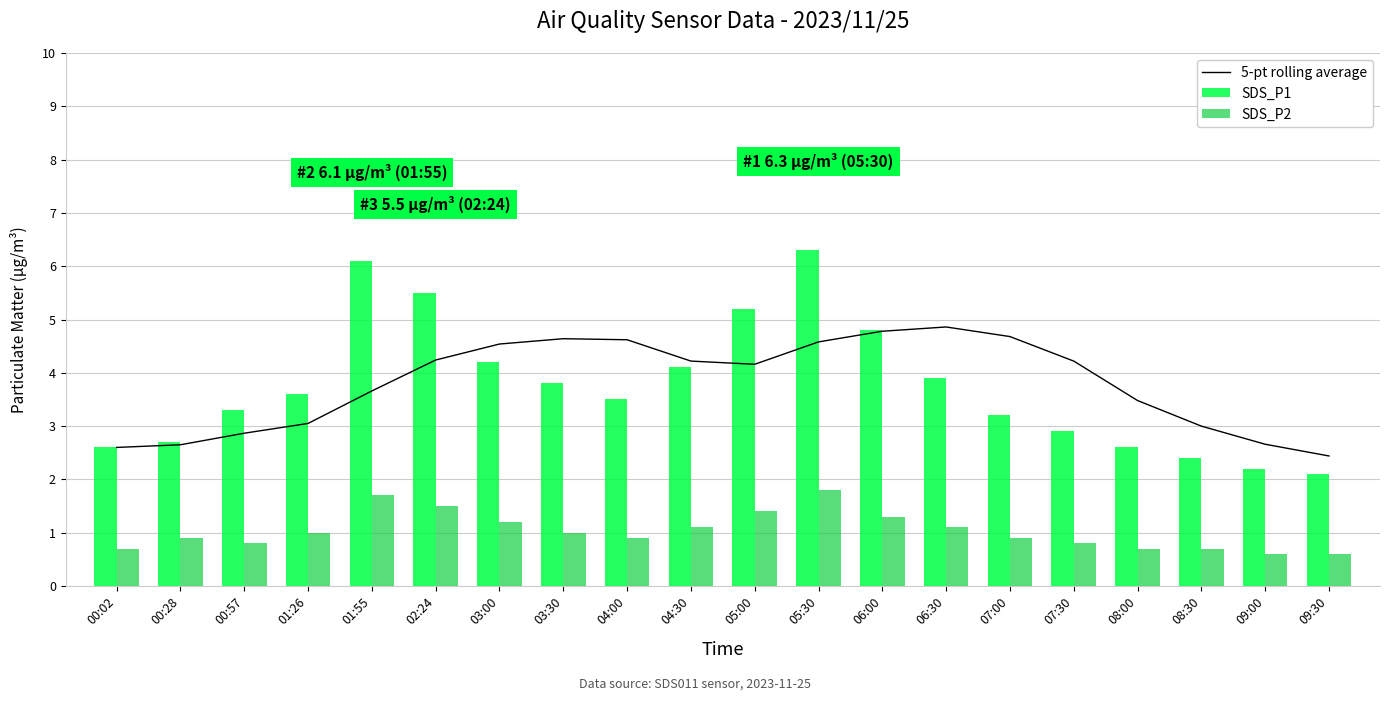

How many data points in SDS_P2 are above 1?

8